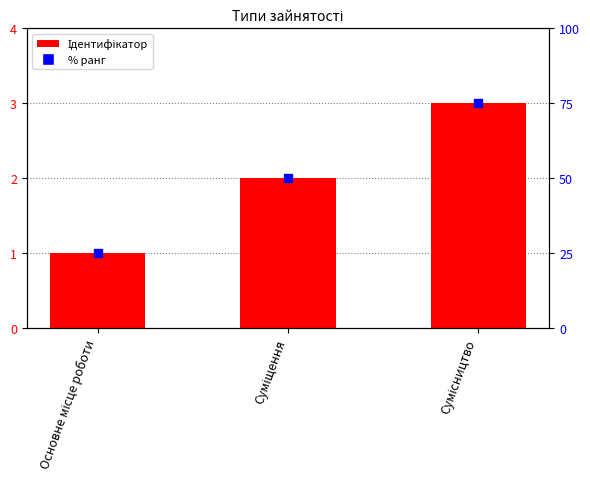

What are all the series names shown in the legend?

Ідентифікатор, % ранг